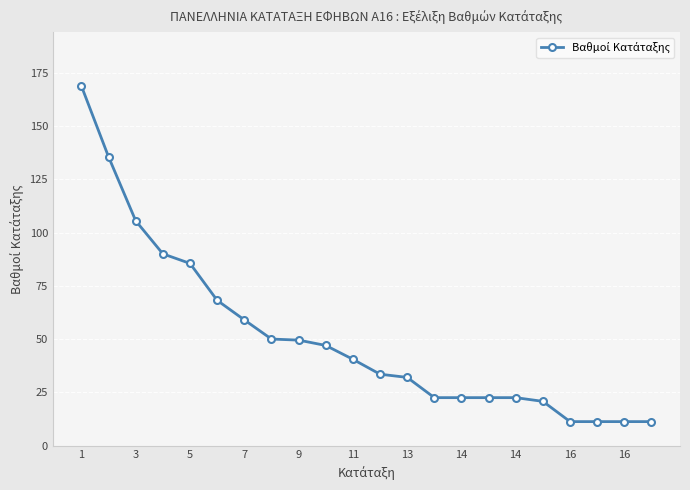

What is the greatest value displayed?

168.8